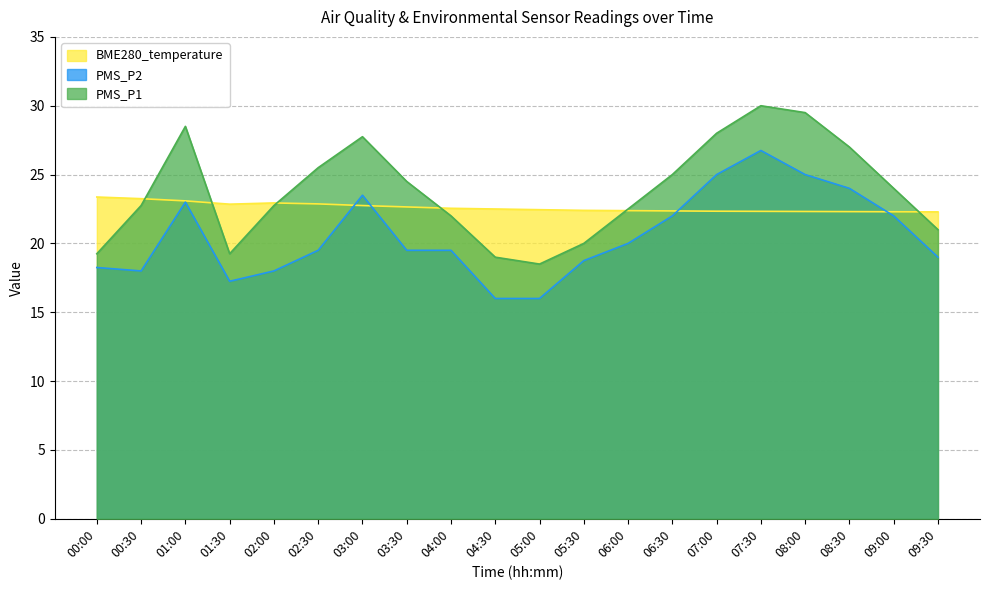

What is the lowest value of the PMS_P1 series?

18.5